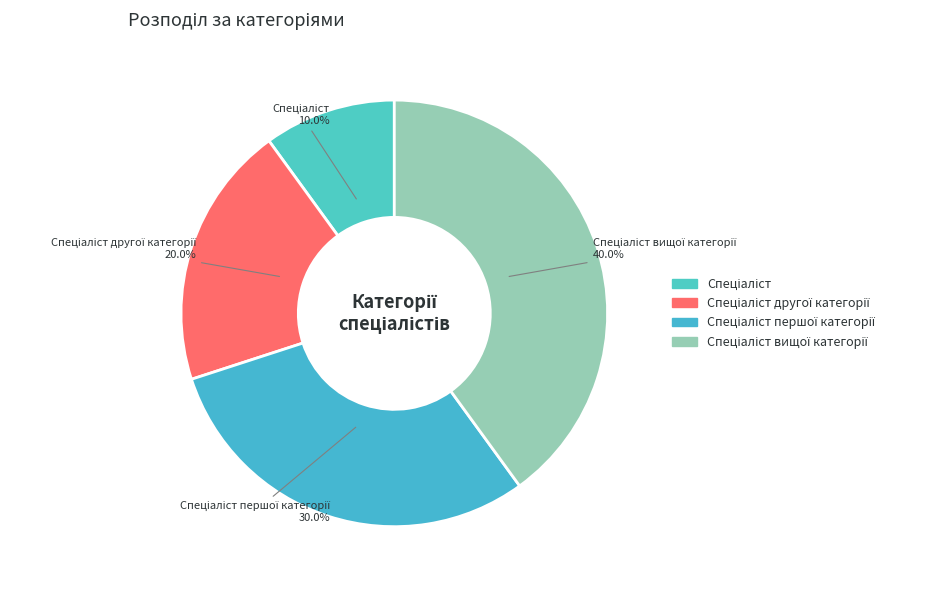

Is there a majority slice in this chart?

No